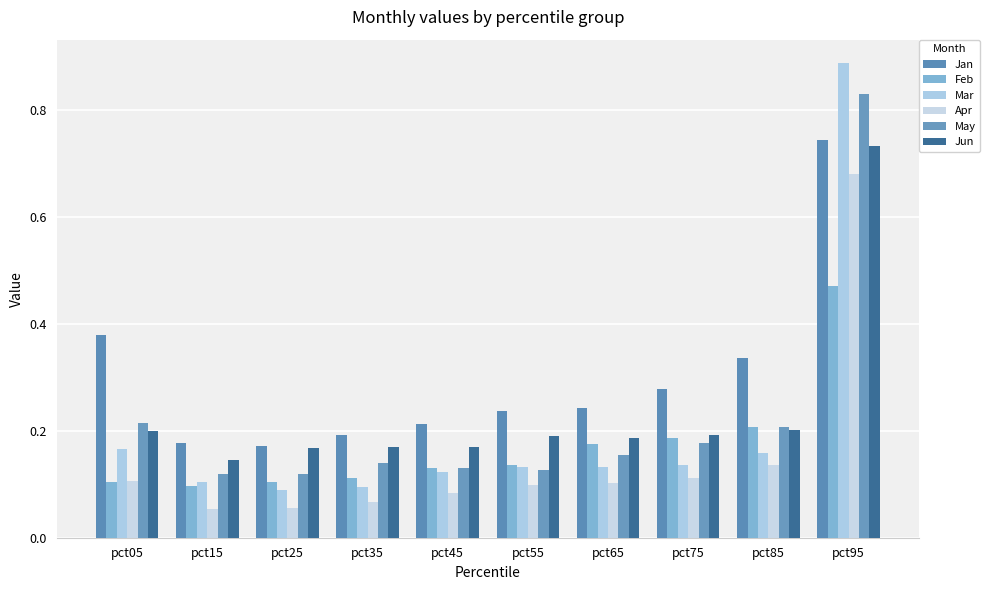

At which category is the sum across all series the highest?

pct95